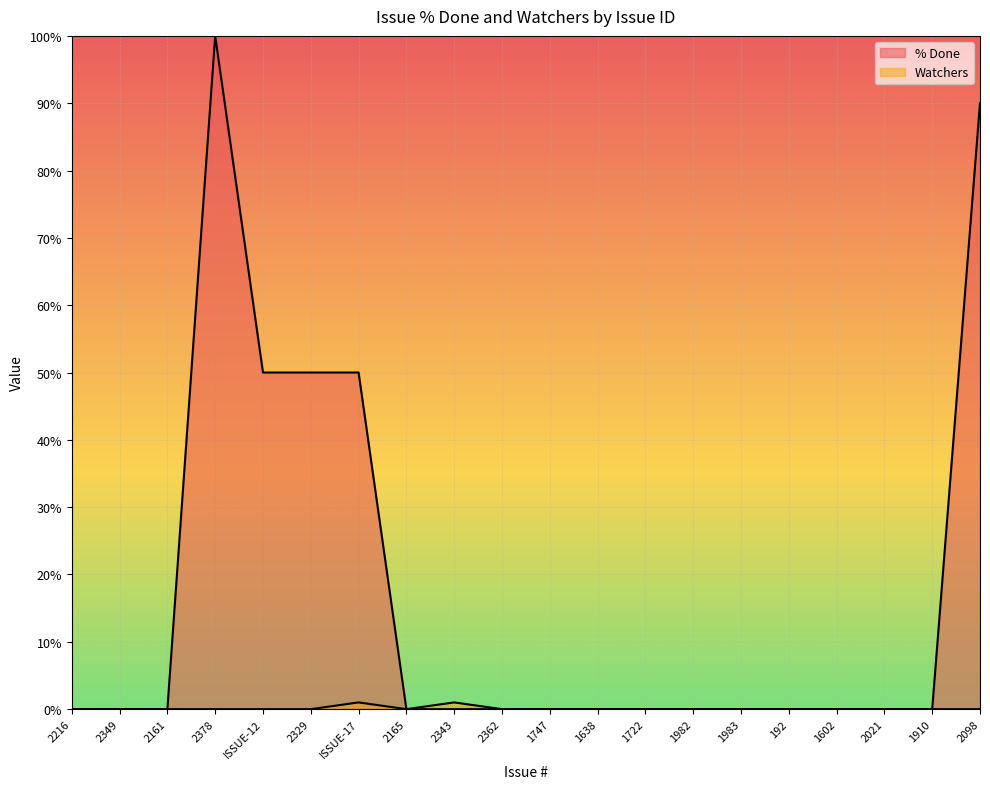

How many % Done values are between 0 and 50?

18